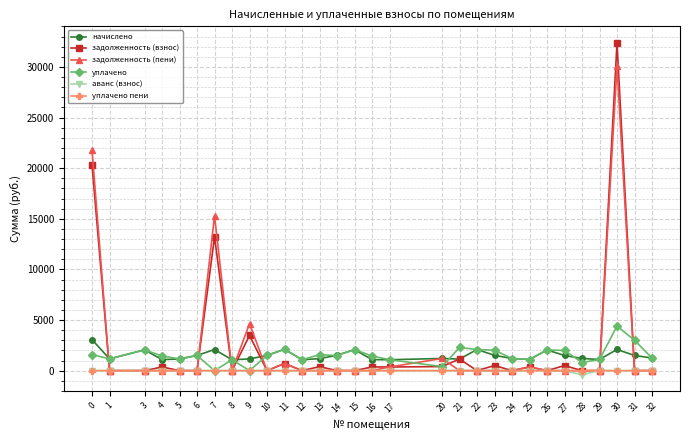

What is the maximum value for задолженность (взнос)?

32375.3